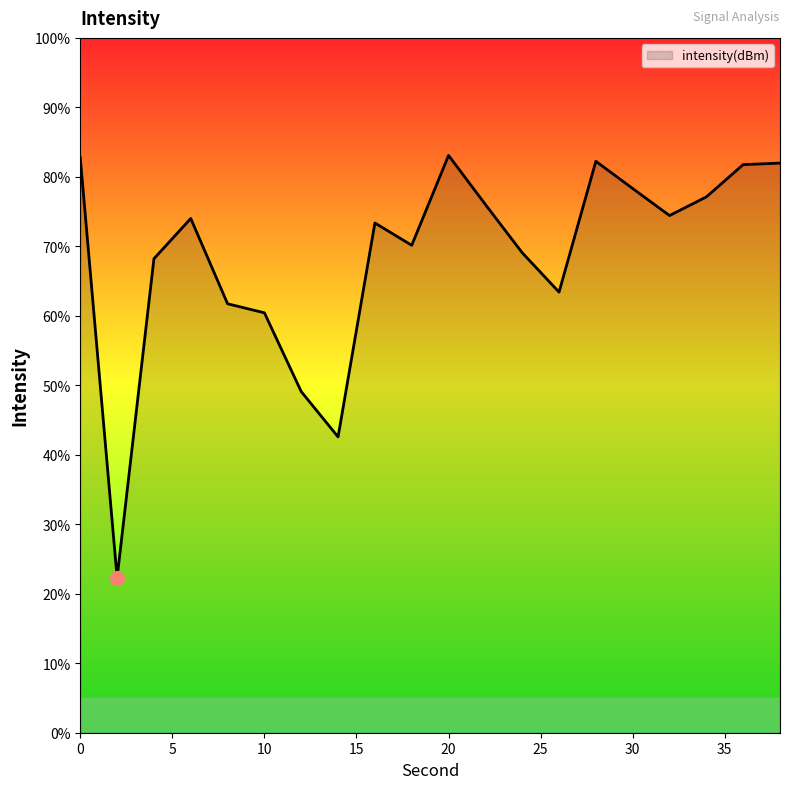

What is the difference between the maximum and minimum values?

60.8